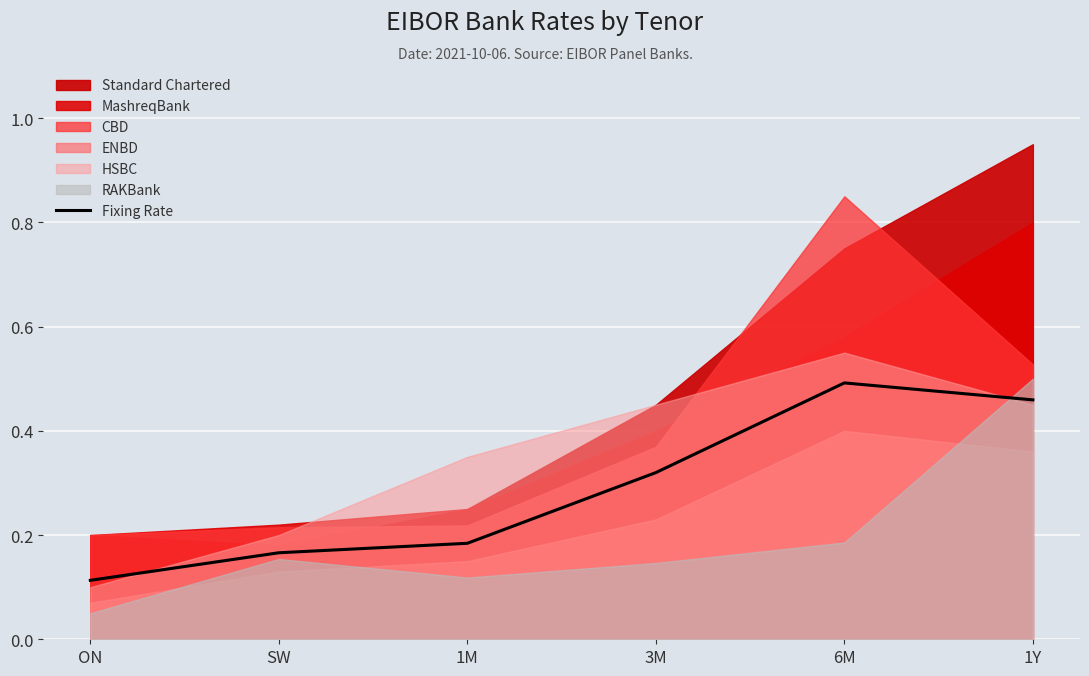

Which category has the lowest value in the Fixing Rate series?

ON